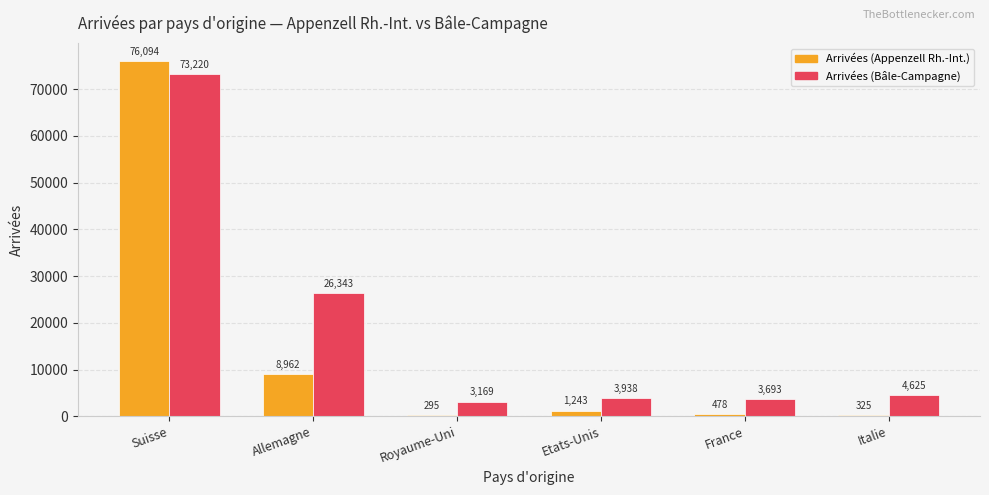

What is the maximum value for Arrivées (Bâle-Campagne)?

73220